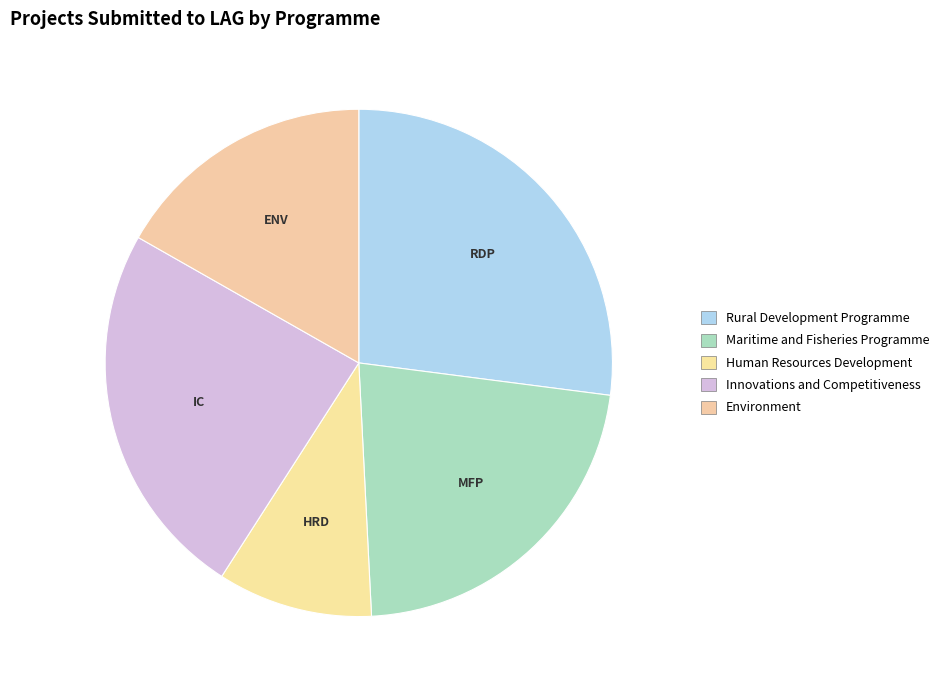

What percentage is the Innovations and Competitiveness slice, to the nearest percent?

24%